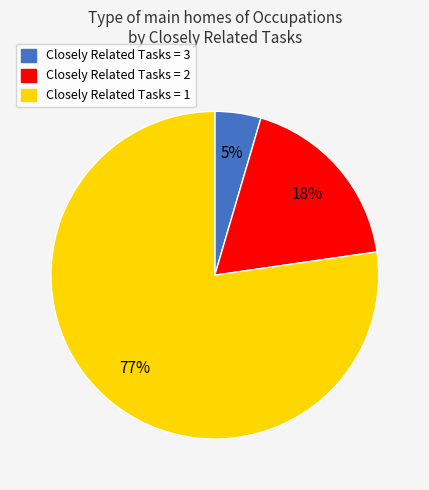

Does any single category account for the majority?

Yes